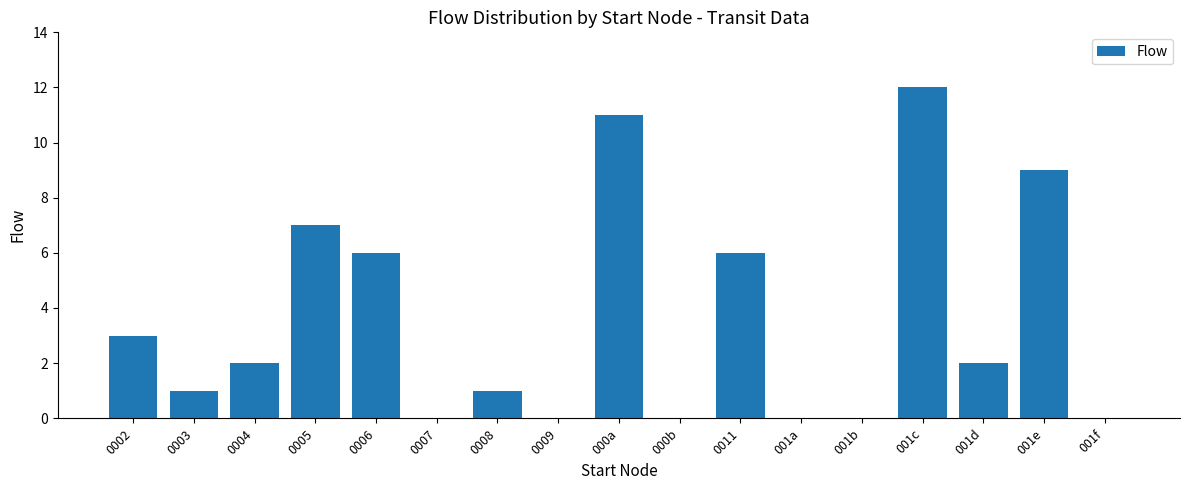

Reading right to left, what are all the values shown in this chart?

001f=0	001e=9	001d=2	001c=12	001b=0	001a=0	0011=6	000b=0	000a=11	0009=0	0008=1	0007=0	0006=6	0005=7	0004=2	0003=1	0002=3